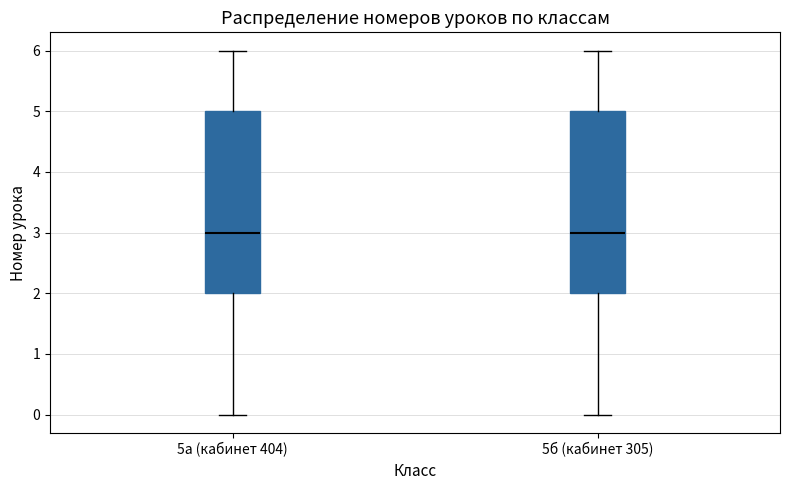

Where is the lower edge of the box for 5а (кабинет 404) on the y-axis? The values are not printed on the chart, so give them approximately, as read against the axis.

2